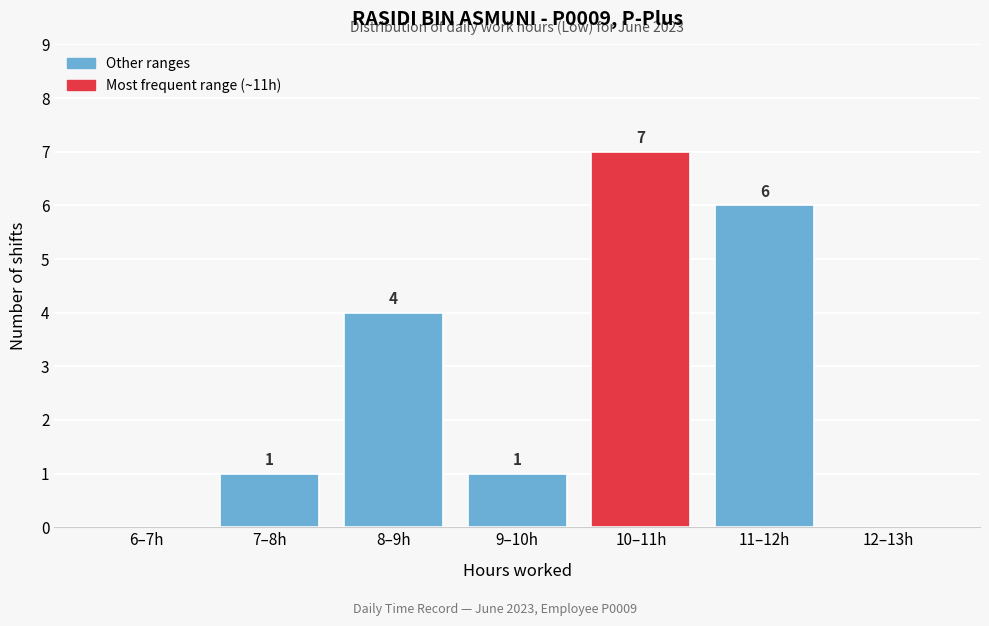

Reading left to right, list all the values displayed in this chart.

6–7h=0	7–8h=1	8–9h=4	9–10h=1	10–11h=7	11–12h=6	12–13h=0